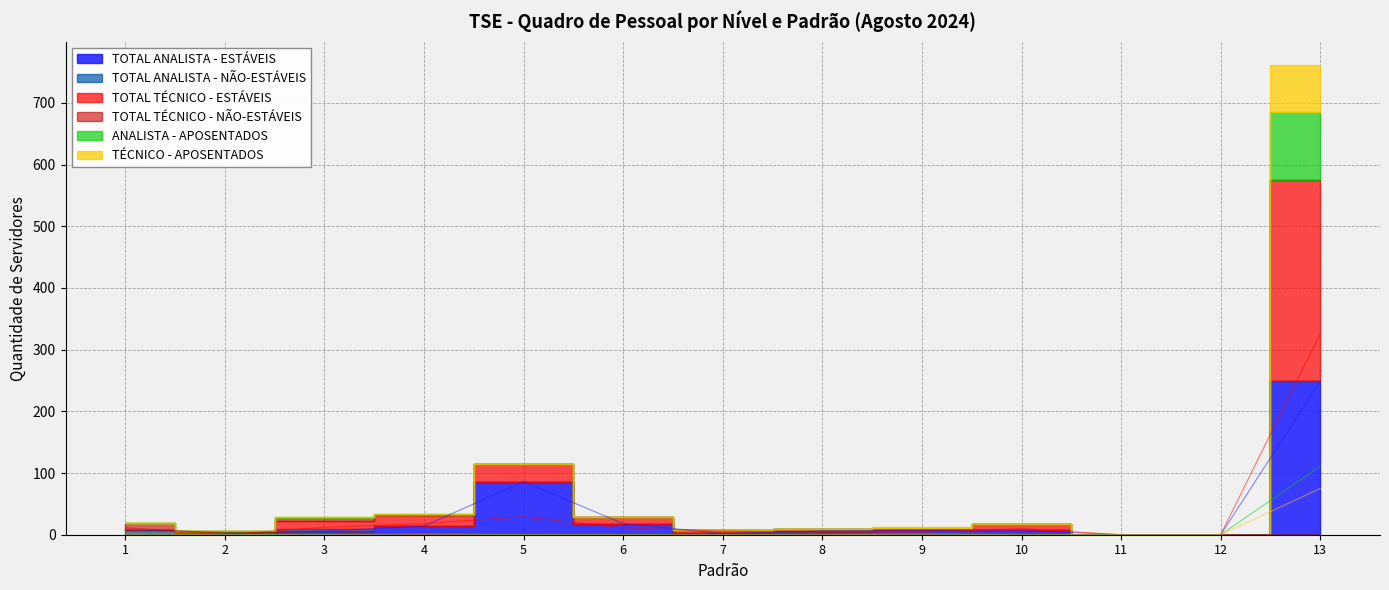

Reading left to right, extract all data points from this chart.

TOTAL ANALISTA - ESTÁVEIS: 1=0	2=0	3=6	4=14	5=86	6=18	7=2	8=6	9=7	10=7	11=0	12=0	13=249
TOTAL ANALISTA - NÃO-ESTÁVEIS: 1=8	2=4	3=4	4=0	5=0	6=0	7=0	8=0	9=0	10=0	11=0	12=0	13=0
TOTAL TÉCNICO - ESTÁVEIS: 1=0	2=0	3=12	4=18	5=29	6=11	7=6	8=4	9=4	10=10	11=0	12=0	13=326
TOTAL TÉCNICO - NÃO-ESTÁVEIS: 1=11	2=2	3=5	4=0	5=0	6=0	7=0	8=0	9=0	10=0	11=0	12=0	13=0
ANALISTA - APOSENTADOS: 1=0	2=0	3=1	4=2	5=0	6=0	7=0	8=0	9=0	10=0	11=0	12=0	13=111
TÉCNICO - APOSENTADOS: 1=0	2=0	3=0	4=0	5=0	6=0	7=0	8=0	9=1	10=0	11=0	12=0	13=75